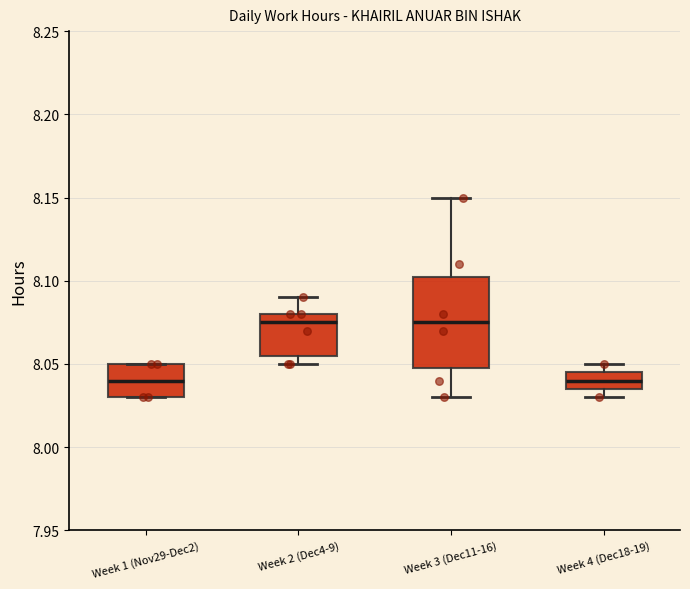

Reading left to right, read every box against the y-axis: the position of its median line, the range the box covers, and the ends of its whiskers. The values are not printed on the chart, so give them approximately, as read against the axis.

Week 1 (Nov29-Dec2): median 8.040, box 8.030 to 8.050, whiskers 8.030 to 8.050
Week 2 (Dec4-9): median 8.075, box 8.055 to 8.080, whiskers 8.050 to 8.090
Week 3 (Dec11-16): median 8.075, box 8.050 to 8.105, whiskers 8.030 to 8.150
Week 4 (Dec18-19): median 8.040, box 8.035 to 8.045, whiskers 8.030 to 8.050